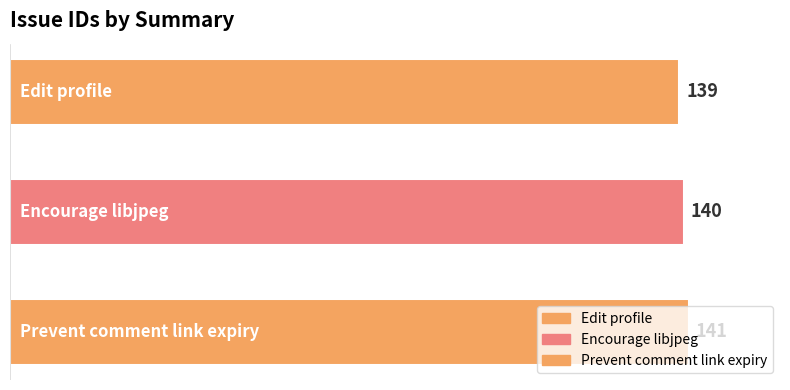

Does the chart contain stacked bars?

No